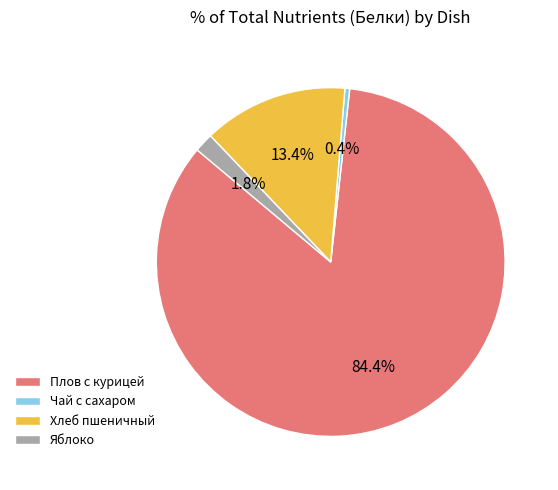

What is the majority slice?

Плов с курицей